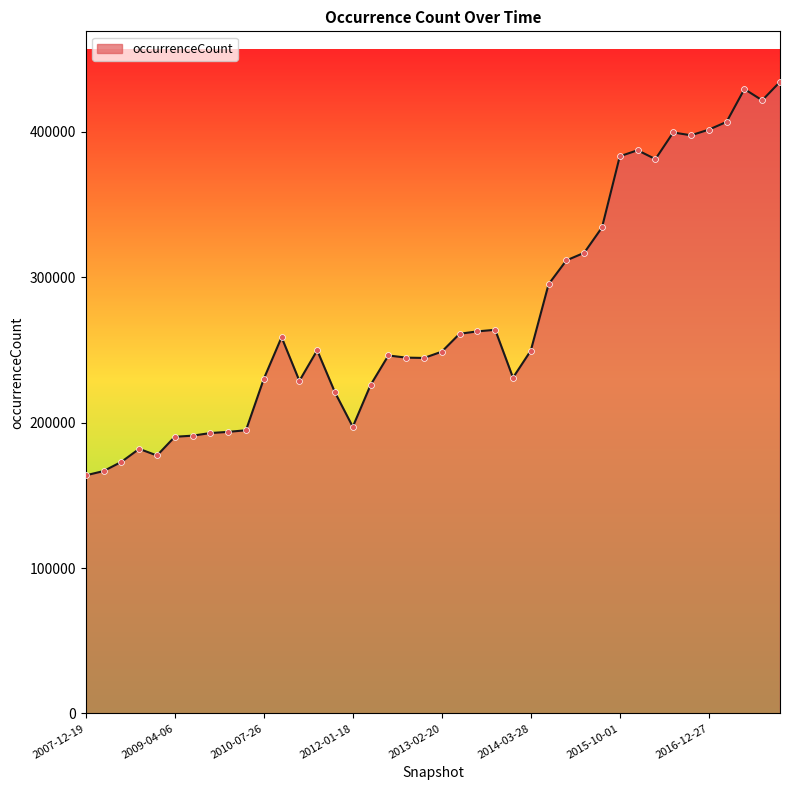

What is the maximum value shown in the chart?

434343